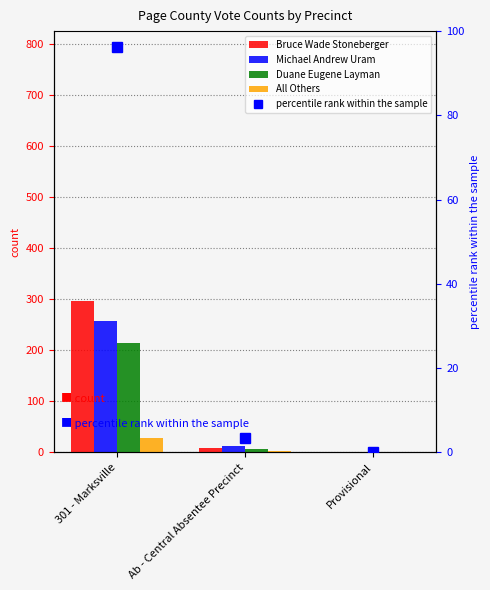

The Michael Andrew Uram series shows -125.7 at Provisional. True or false?

False